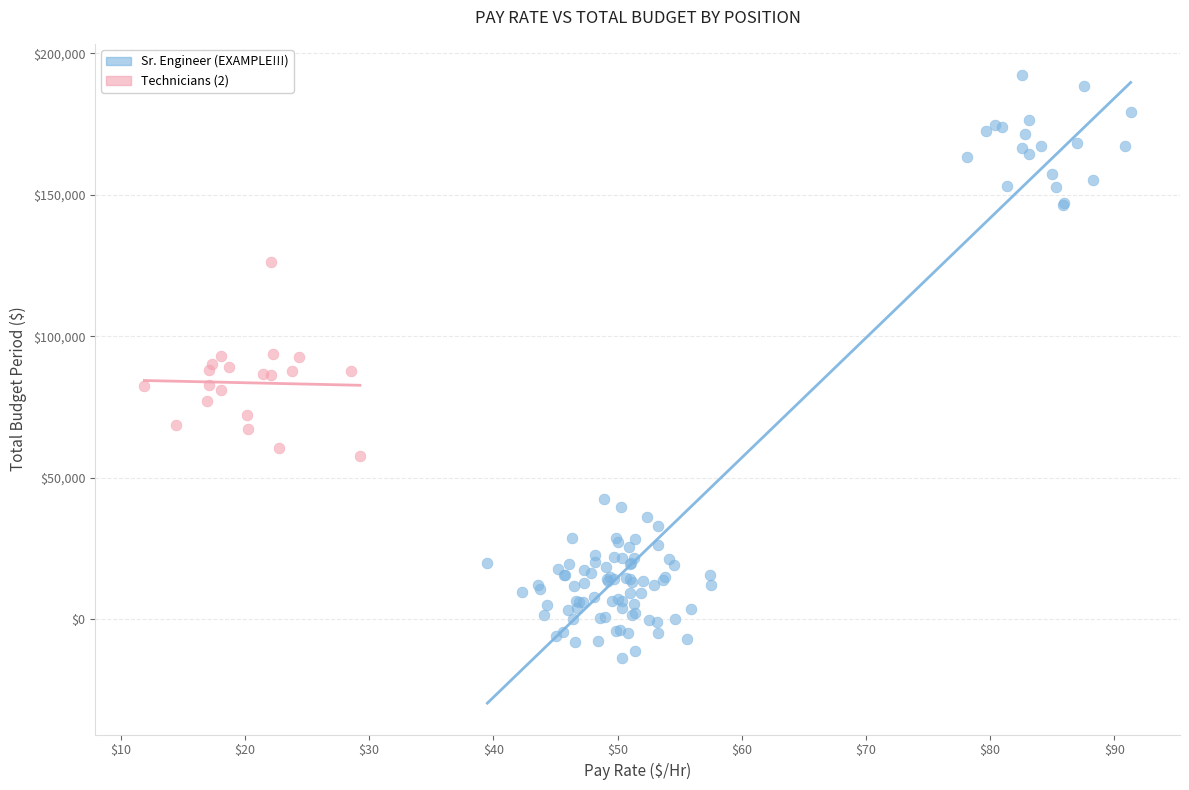

Which series reaches the maximum Y coordinate?

Sr. Engineer (EXAMPLE!!!)